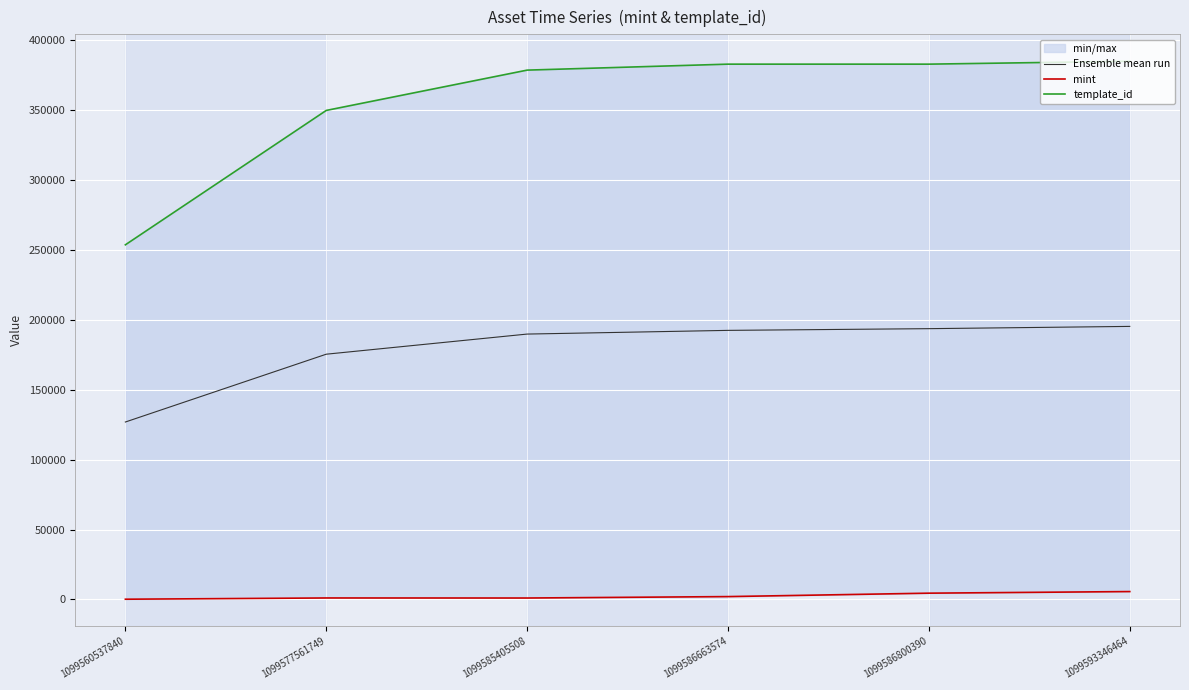

At how many categories does at least one series exceed 238104?

6